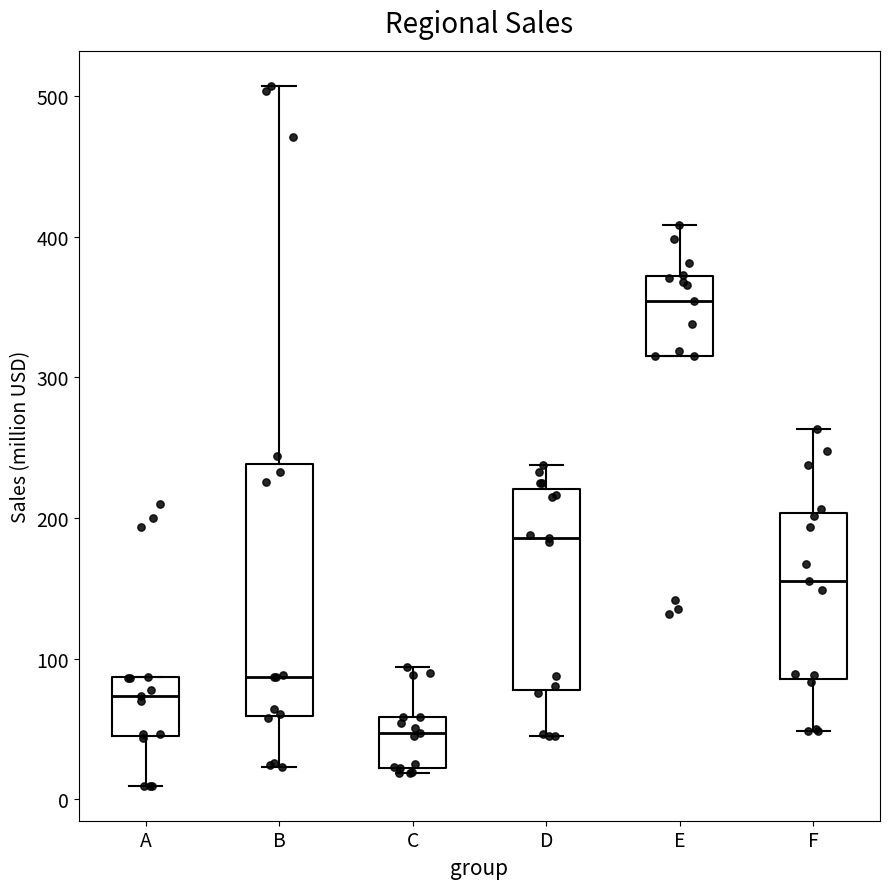

Reading left to right, transcribe this box plot: for each box, give where its median line is, the range the box spans, and where its two whiskers end, as read against the y-axis. The values are not printed on the chart, so give them approximately, as read against the axis.

A: median 70, box 40 to 90, whiskers 10 to 90
B: median 90, box 60 to 240, whiskers 20 to 510
C: median 50, box 20 to 60, whiskers 20 (just below the box's lower edge) to 90
D: median 190, box 80 to 220, whiskers 40 to 240
E: median 350, box 320 to 370, whiskers 320 to 410
F: median 160, box 90 to 200, whiskers 50 to 260